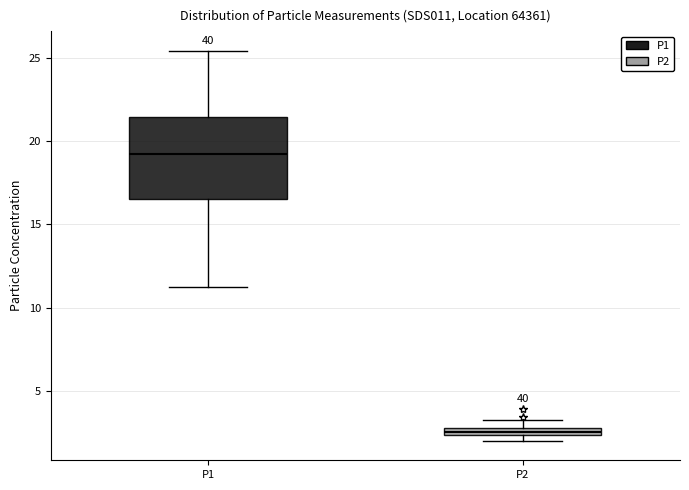

Which box is the tallest, from its lower edge to its upper edge?

P1